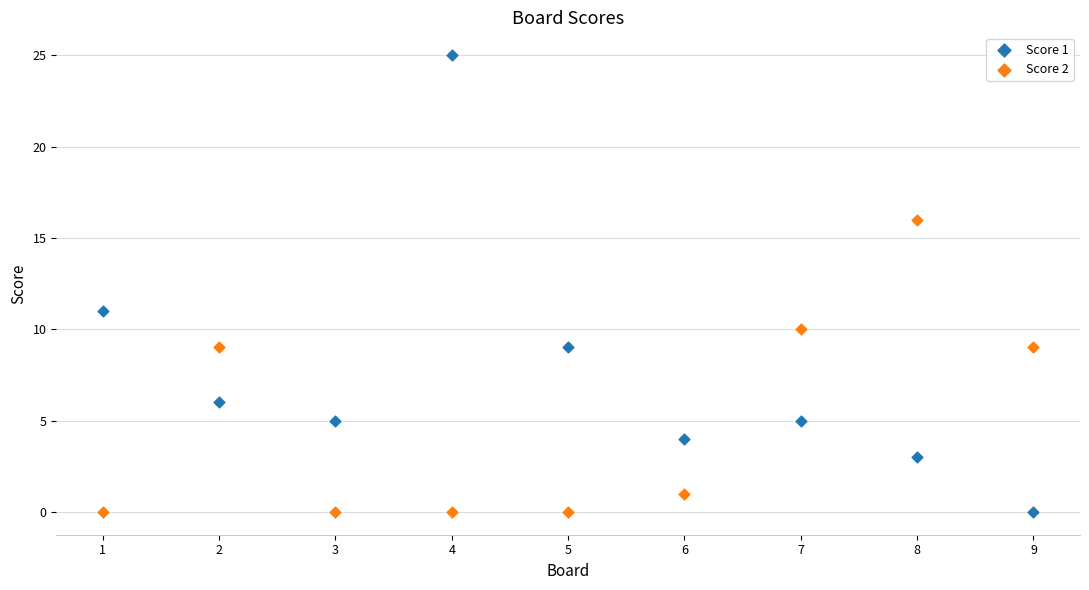

What are all the series names shown in the legend?

Score 1, Score 2